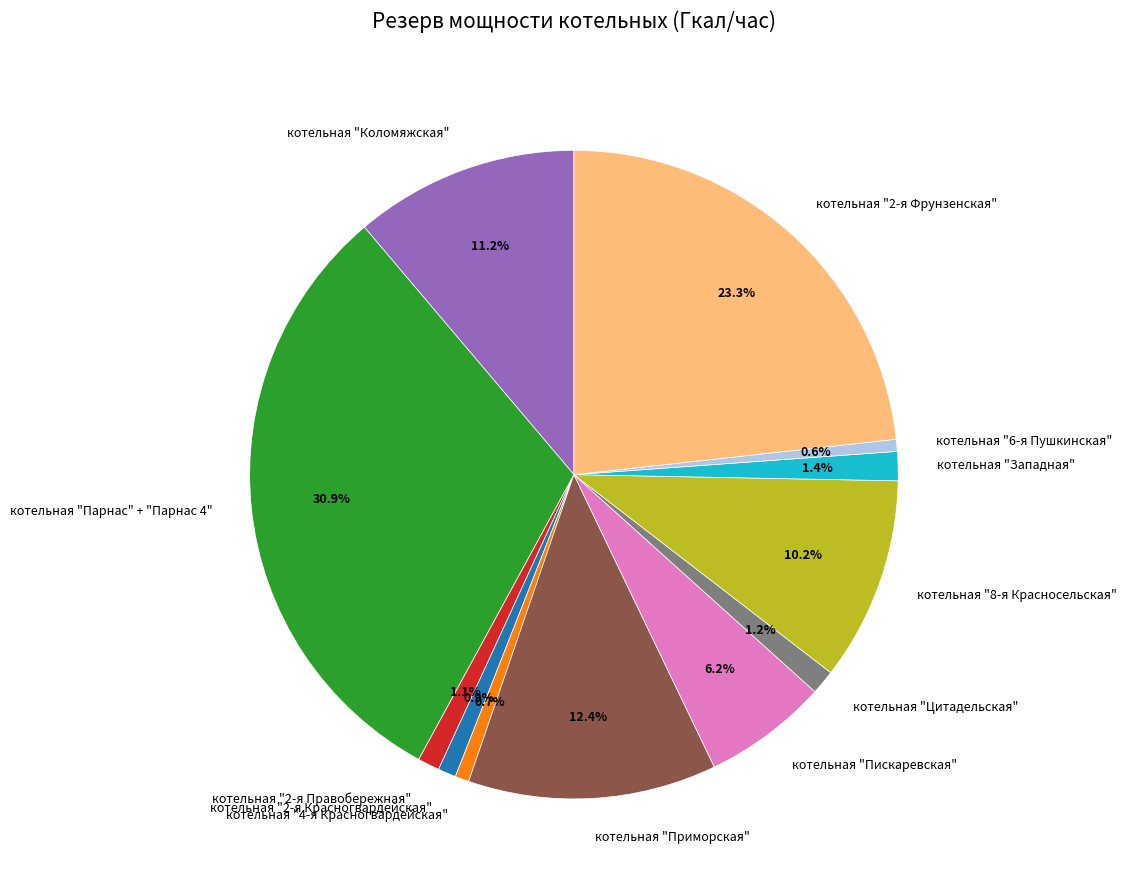

Is it true that котельная "8-я Красносельская" is 10% of the pie?

True